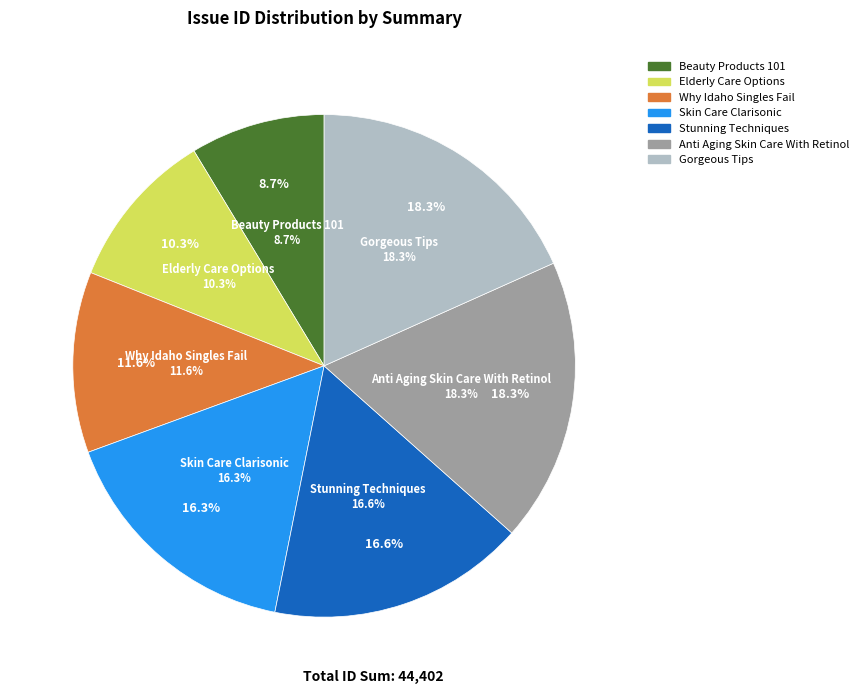

How many slices are in this pie chart?

7